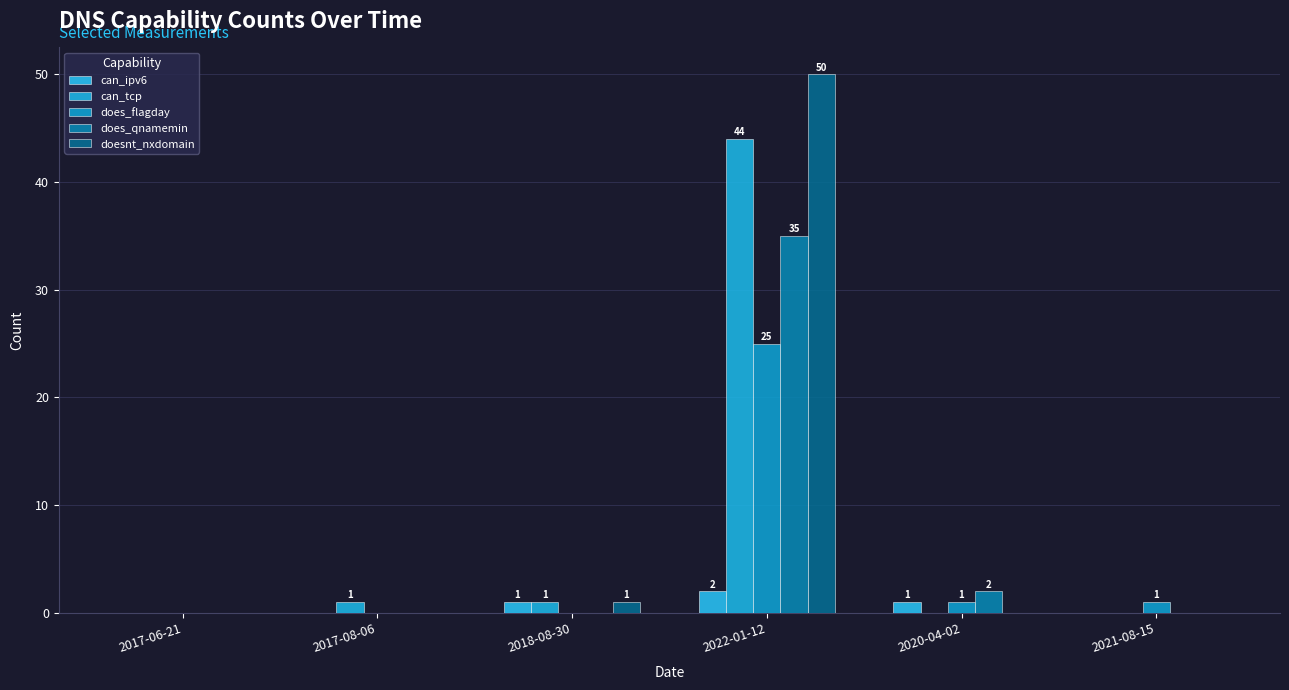

How many series are shown in this chart?

5